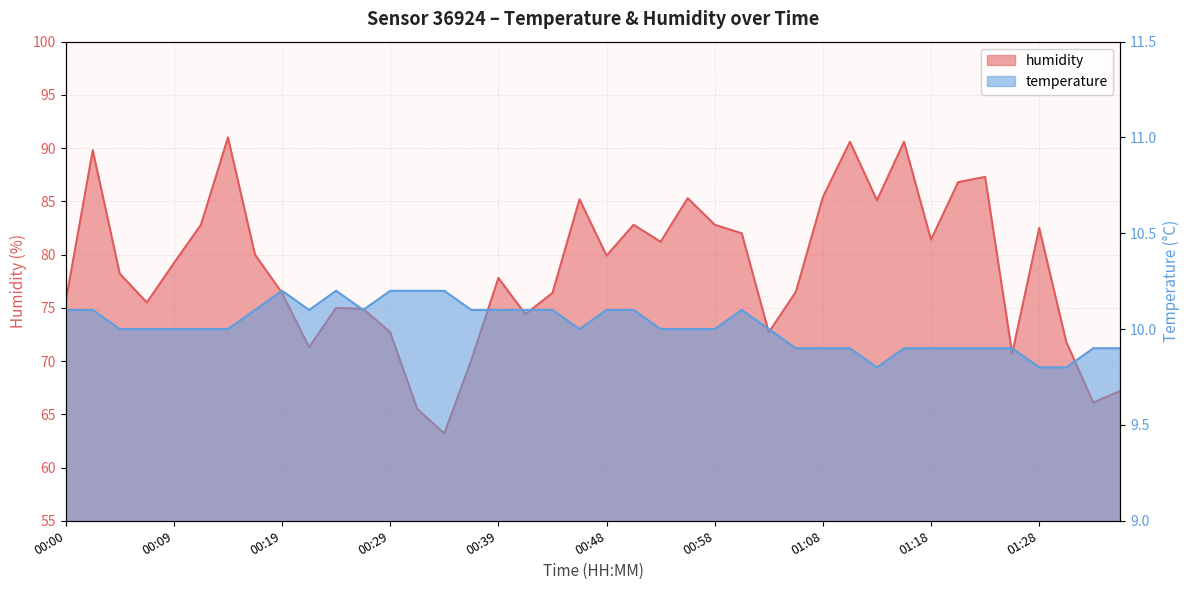

What position from the left is 00:46?

20